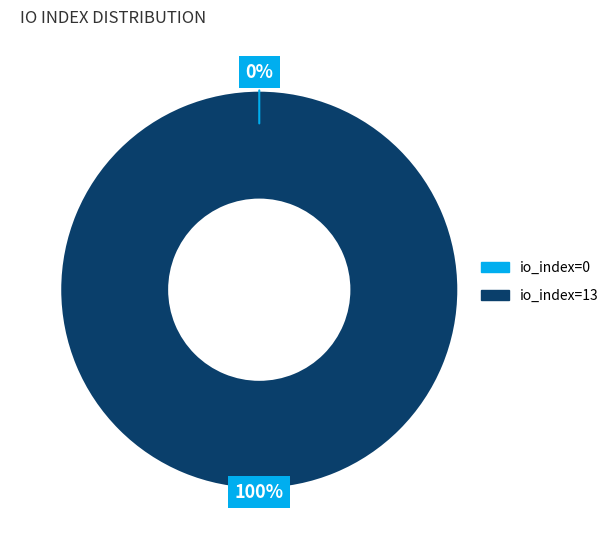

Is there any slice that represents more than half of the pie?

Yes